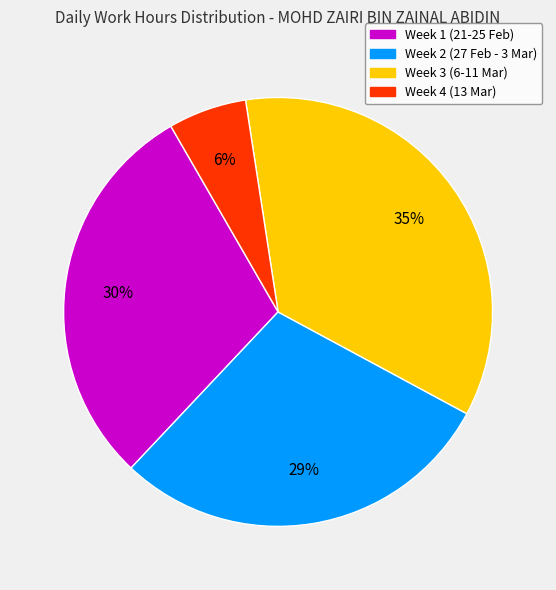

Is there a majority slice in this chart?

No